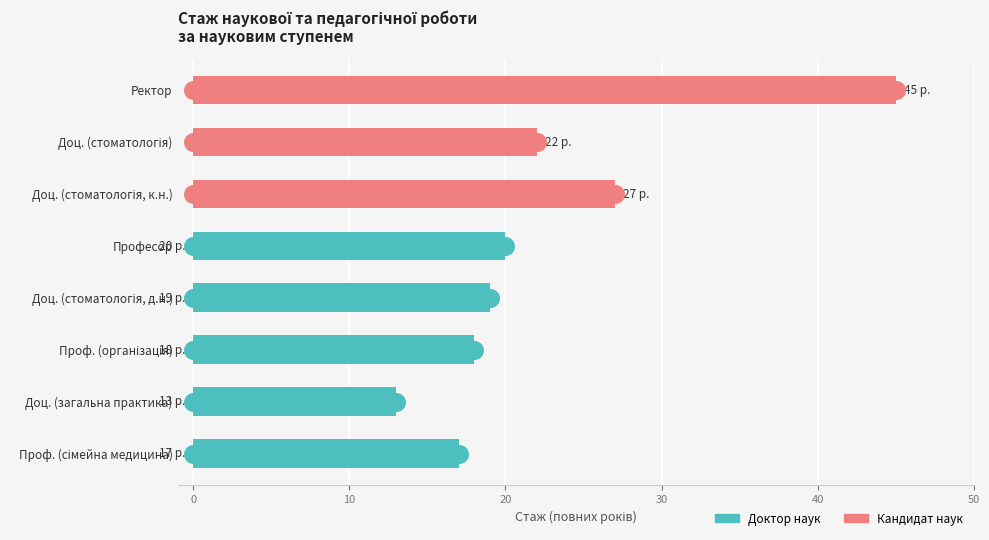

Which series has the largest total across all categories?

Кандидат наук